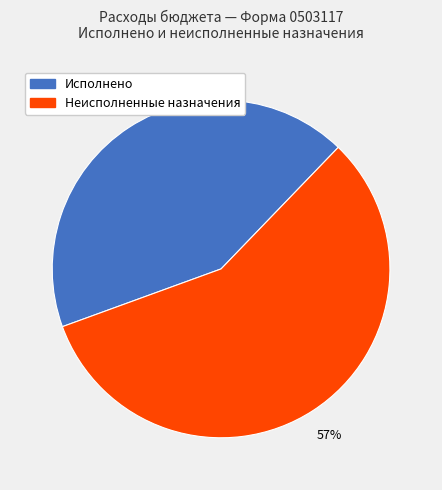

Does any single category account for the majority?

Yes